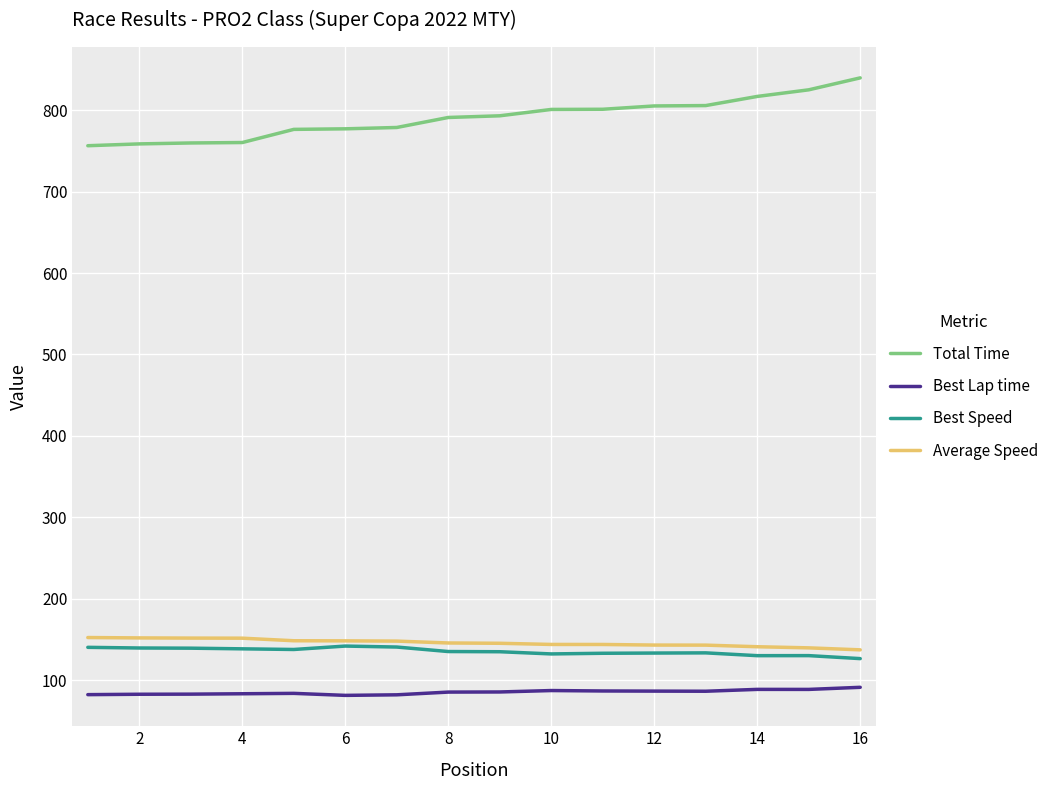

Which series has the widest spread of values?

Total Time